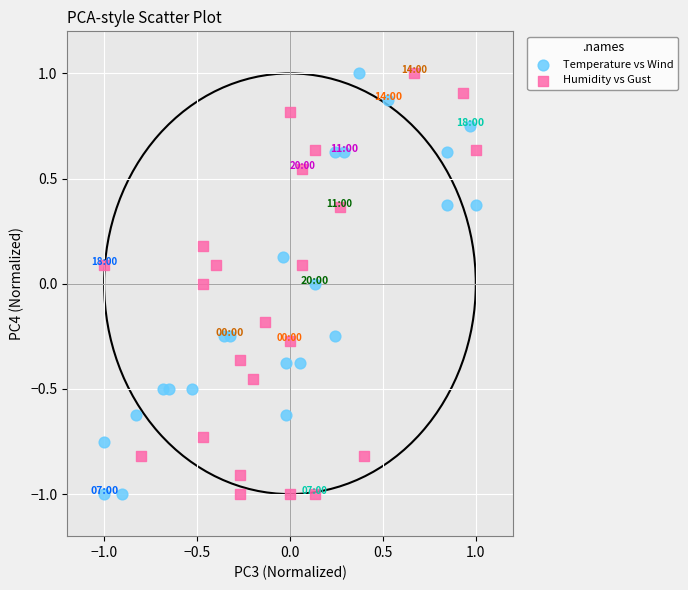

What are all the series names shown in the legend?

Temperature vs Wind, Humidity vs Gust